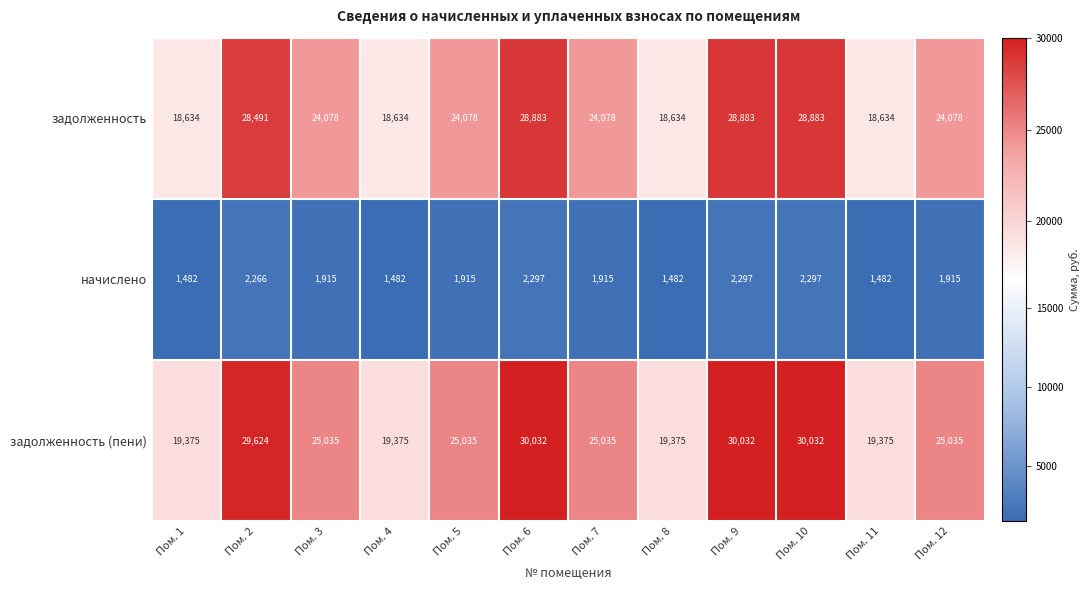

What is the total value across all series at Пом. 9?

61212